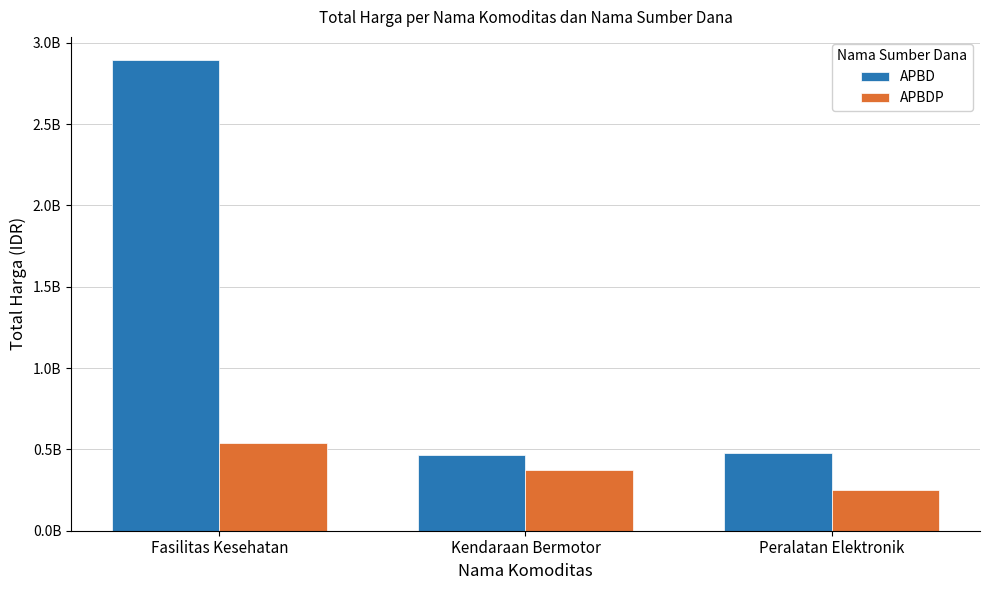

Reading left to right, what are all the values shown in this chart?

APBD: 2892122000	464002100	477600000
APBDP: 541071000	373404000	250350000